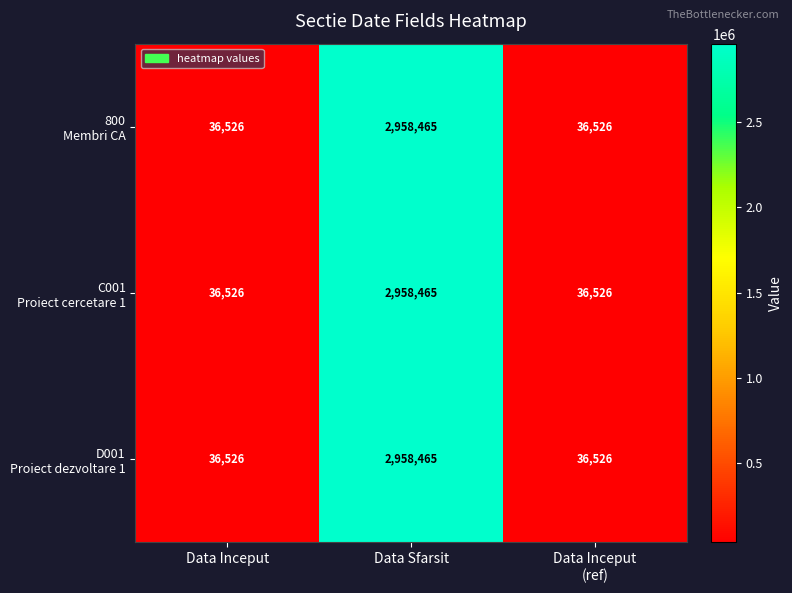

What is the maximum value shown in the chart?

2958465